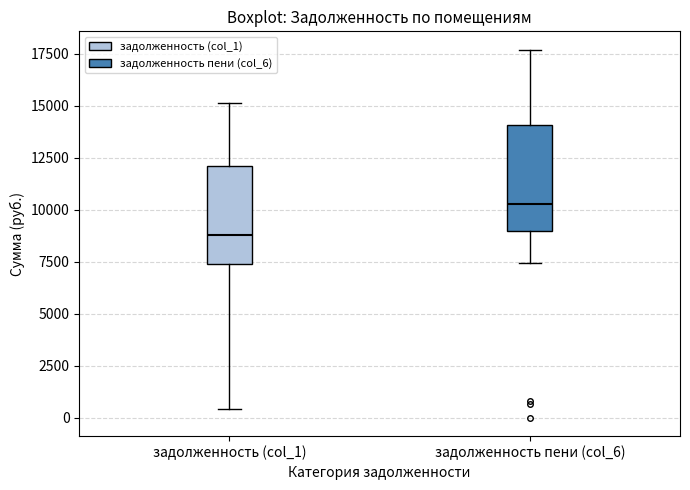

Which box's median line is the highest?

задолженность пени (col_6)